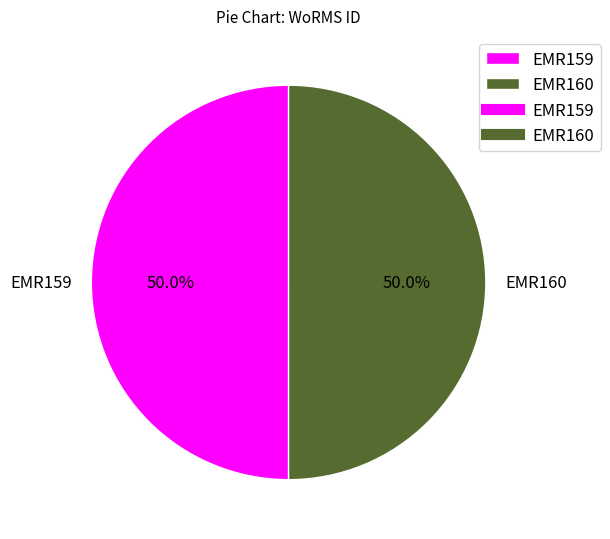

Combined, do EMR159 and EMR160 account for over 50%?

Yes